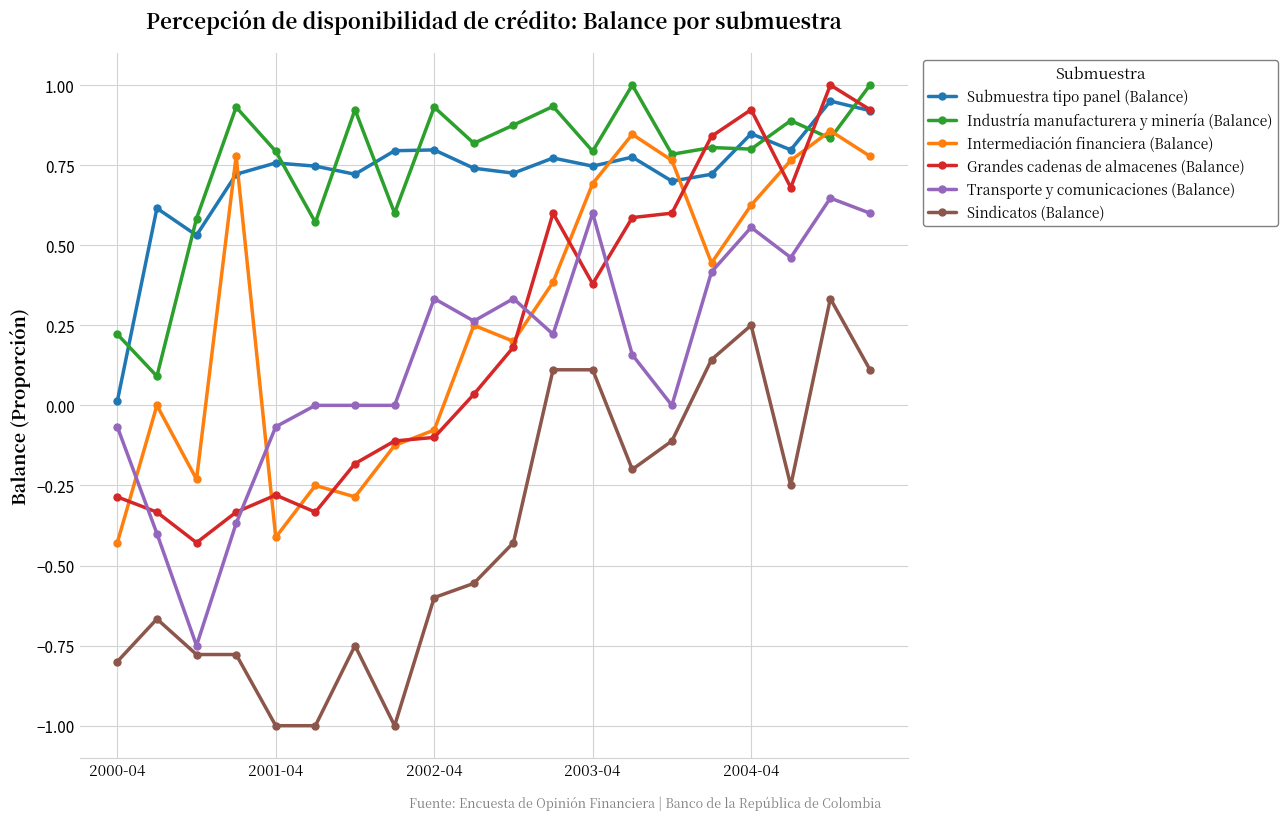

What is the greatest value displayed?

1.0